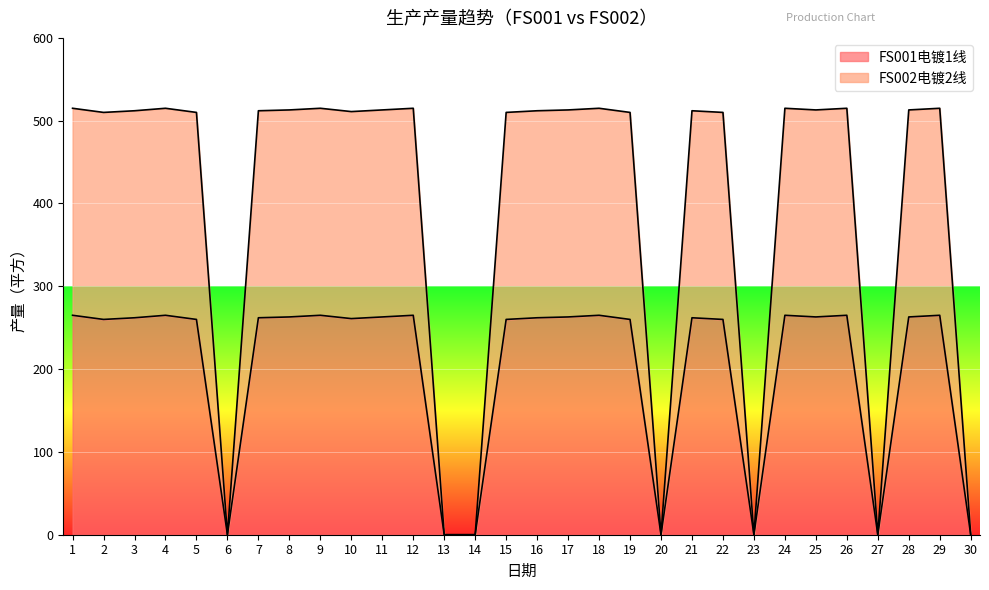

How many values in FS002电镀2线 are above zero?

23